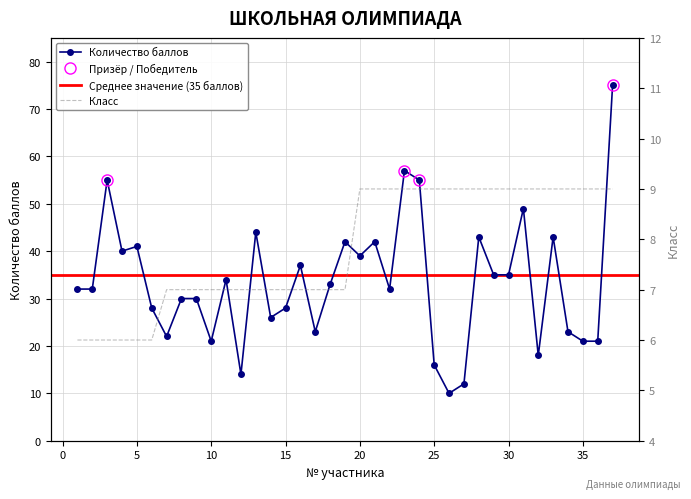

How many values in the Класс series exceed 7?

18